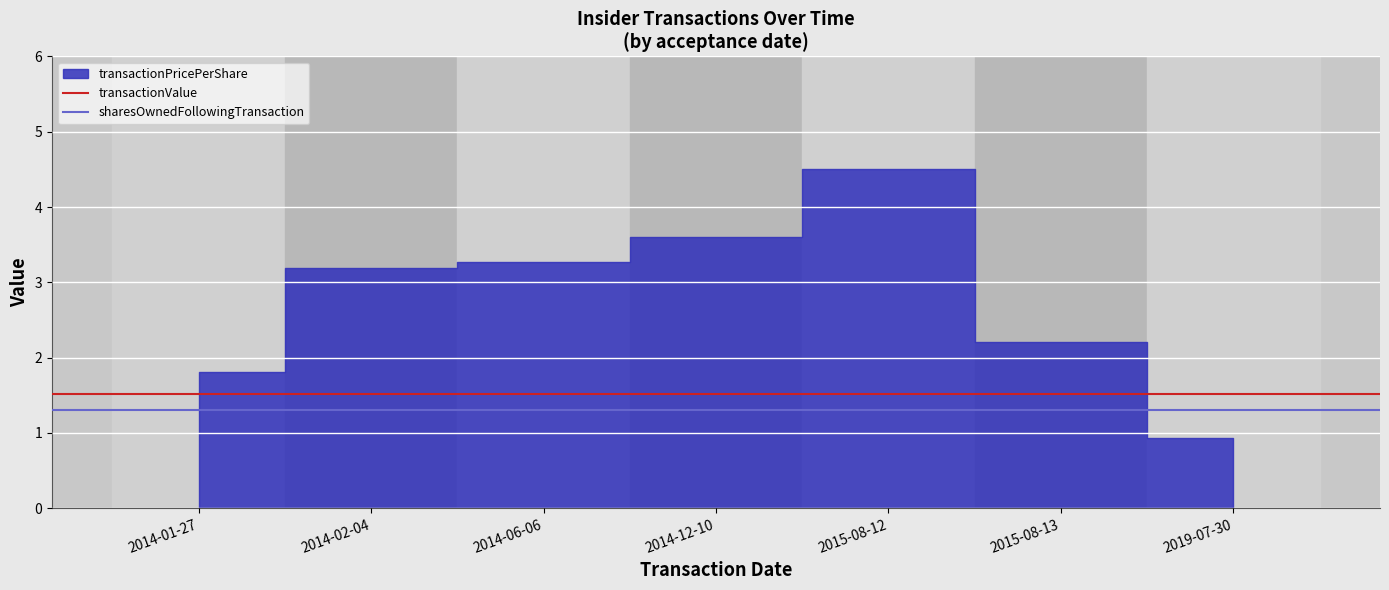

Is it true that sharesOwnedFollowingTransaction equals 1.3 at 2014-02-04?

True